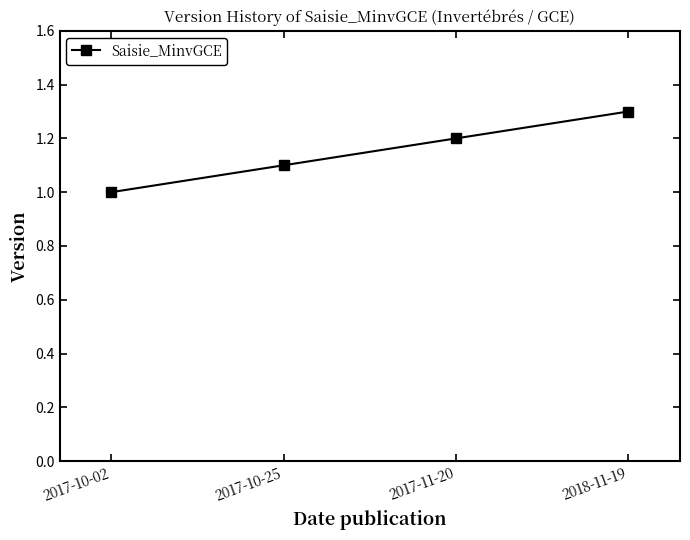

Does the chart have visible grid lines?

No